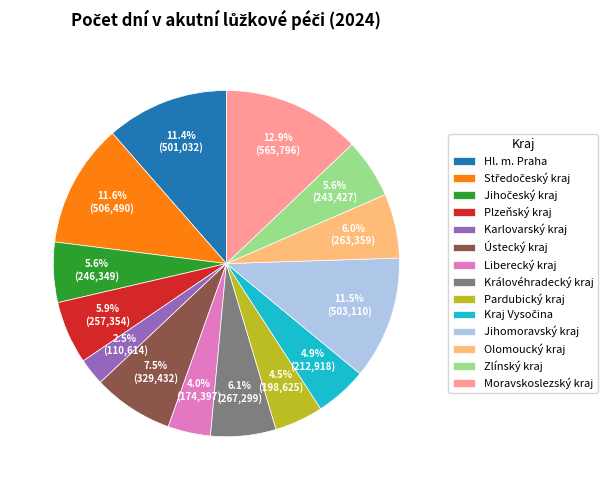

To the nearest percent, what is the average slice percentage?

7%